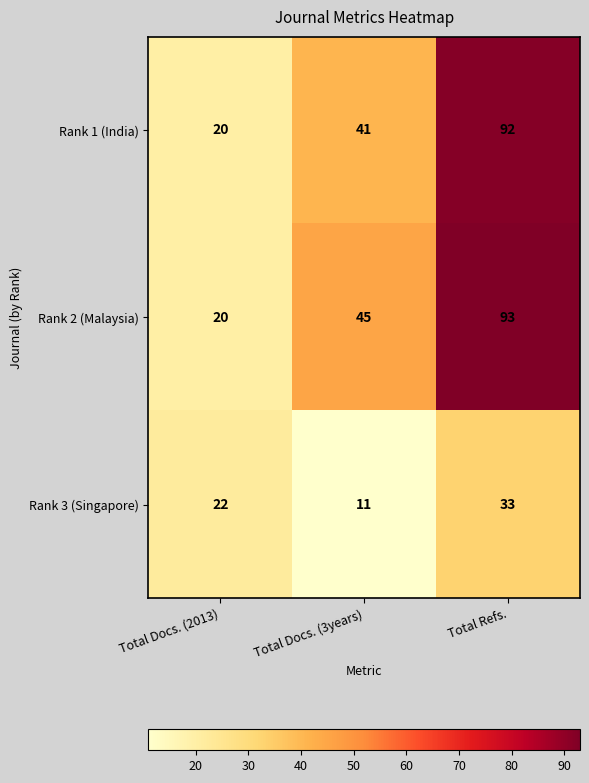

What is the minimum value shown in the chart?

11